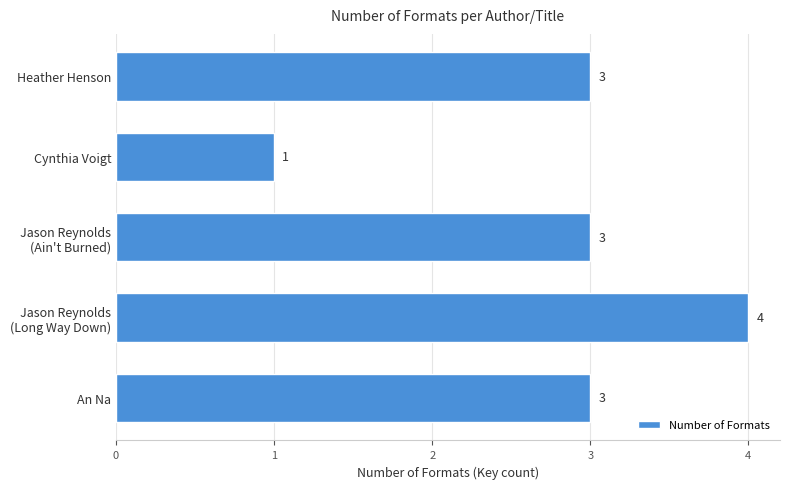

Count the number of data series in this chart.

1